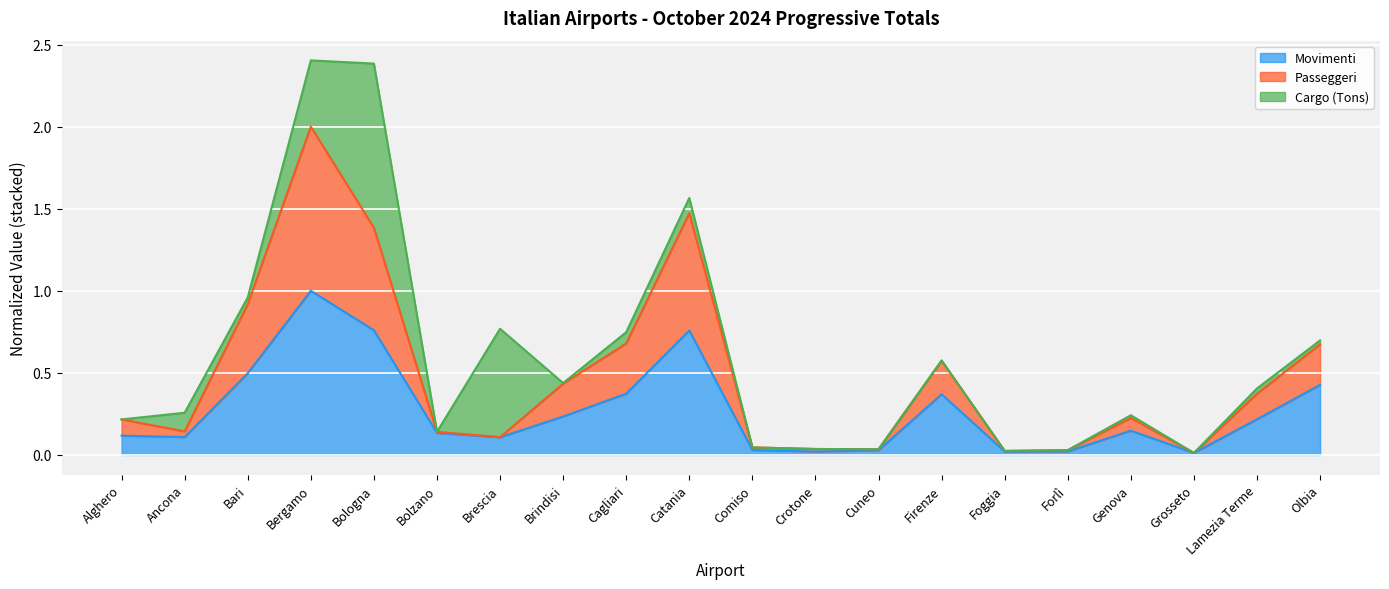

True or false: Movimenti and Passeggeri cross at least once.

False